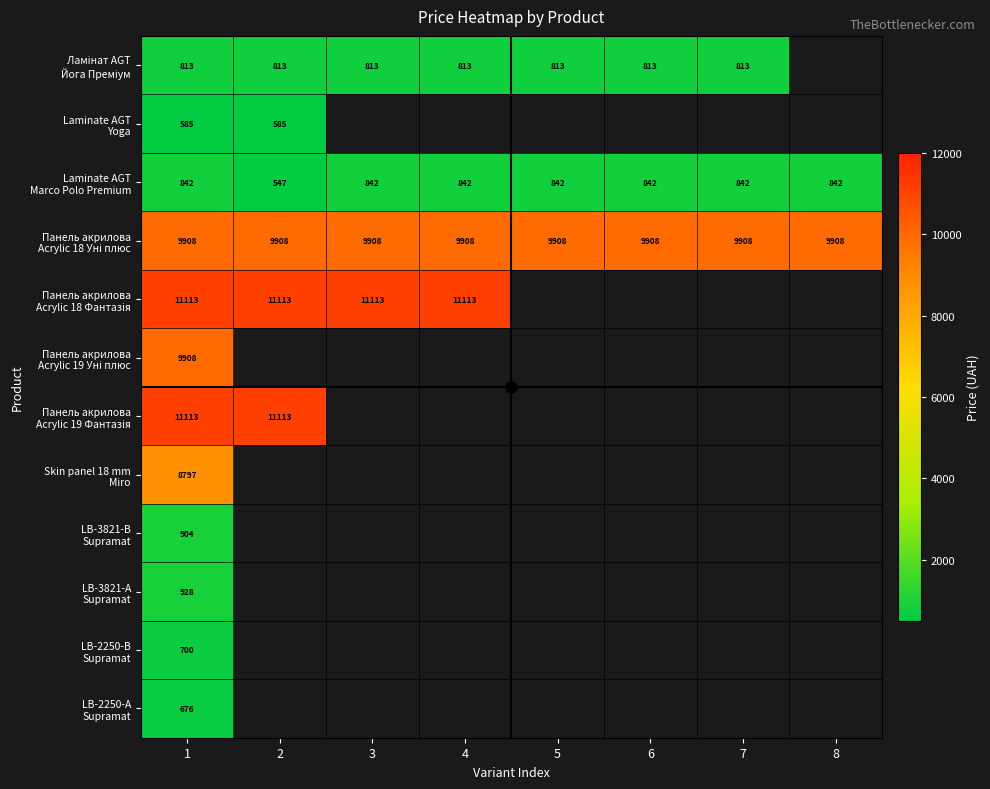

Which has a higher value, 6 or 2?

6